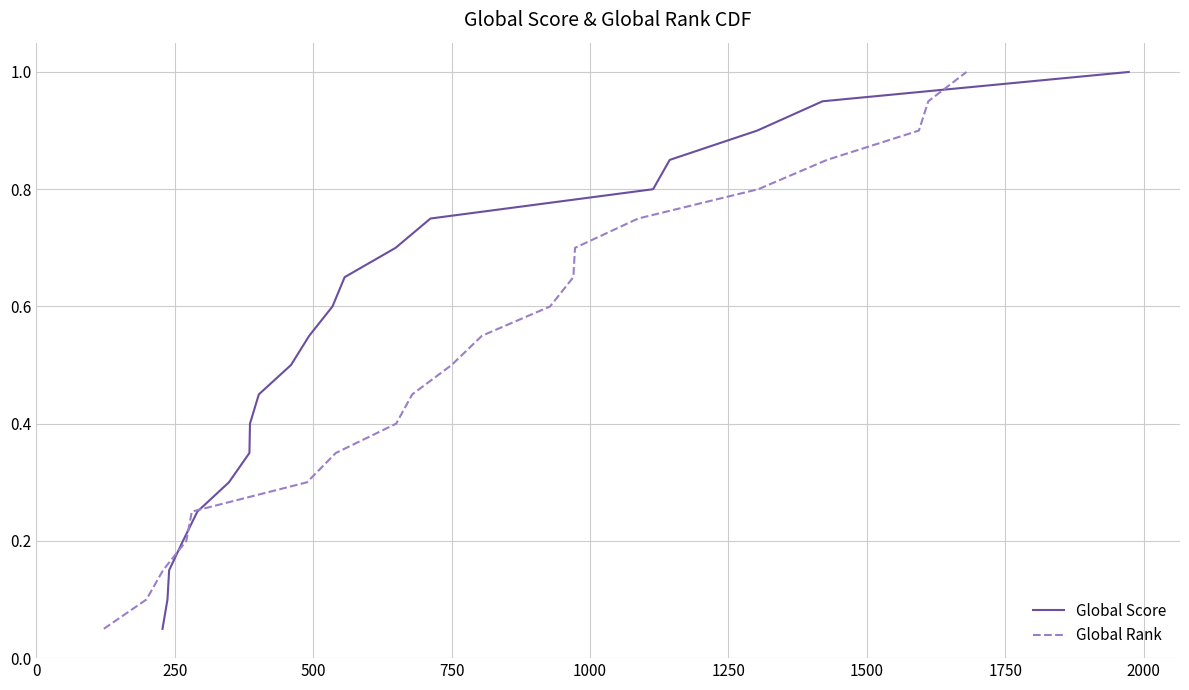

What are all the series names shown in the legend?

Global Score, Global Rank